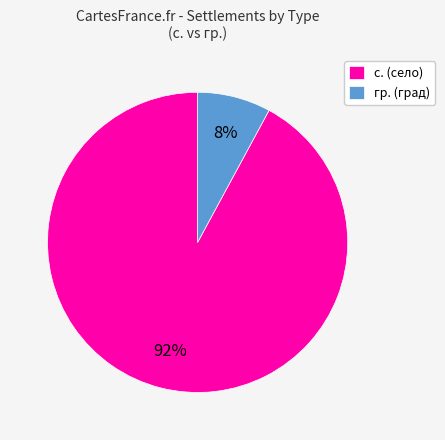

Which slice represents more than half of the pie?

с.